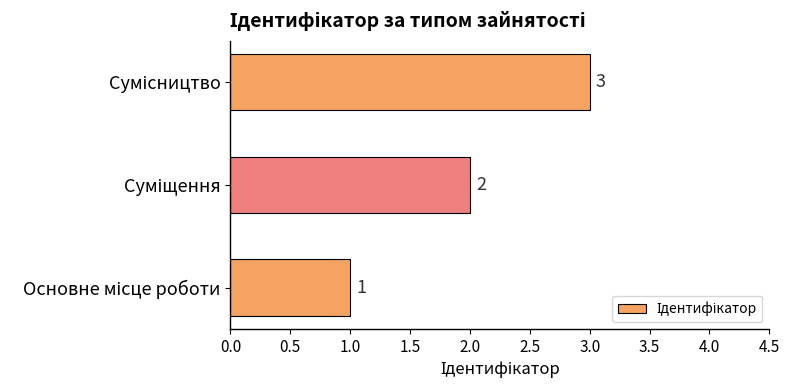

What is the sum of all values?

6